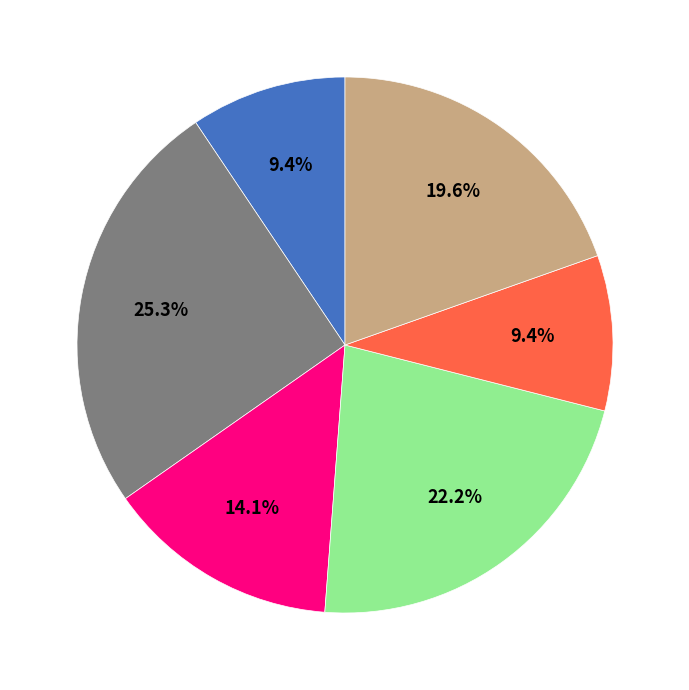

Is there a majority slice in this chart?

No